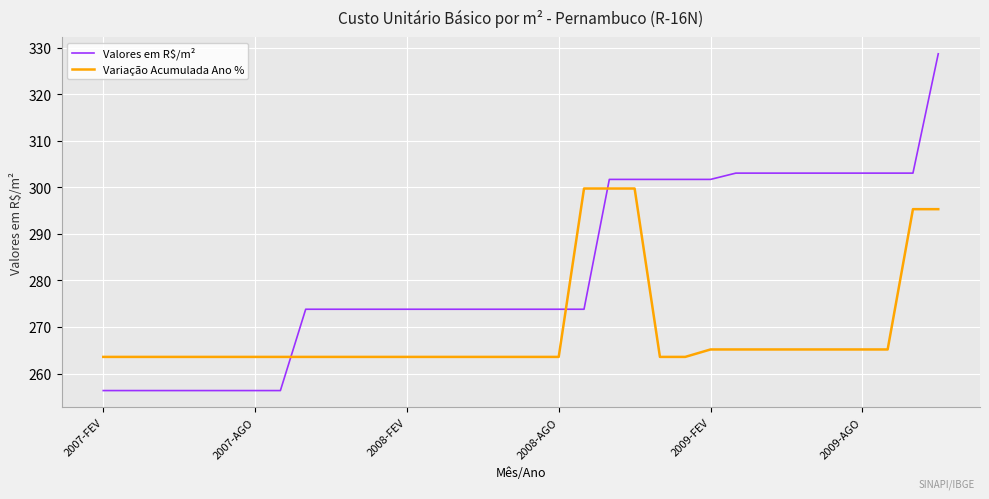

What is the smallest value displayed?

256.3